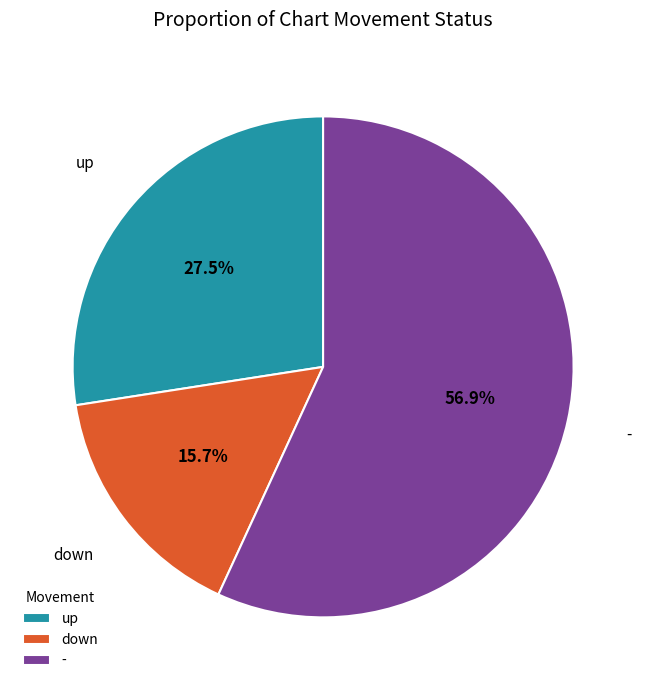

Is down the majority of the pie?

No